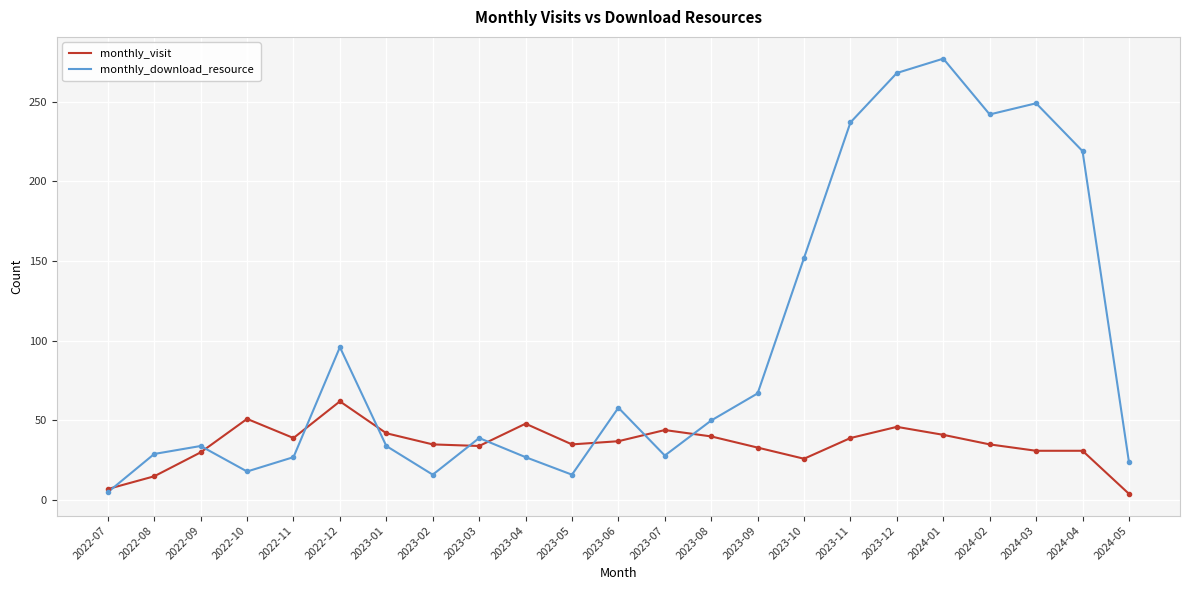

Which series has the largest range (max minus min)?

monthly_download_resource